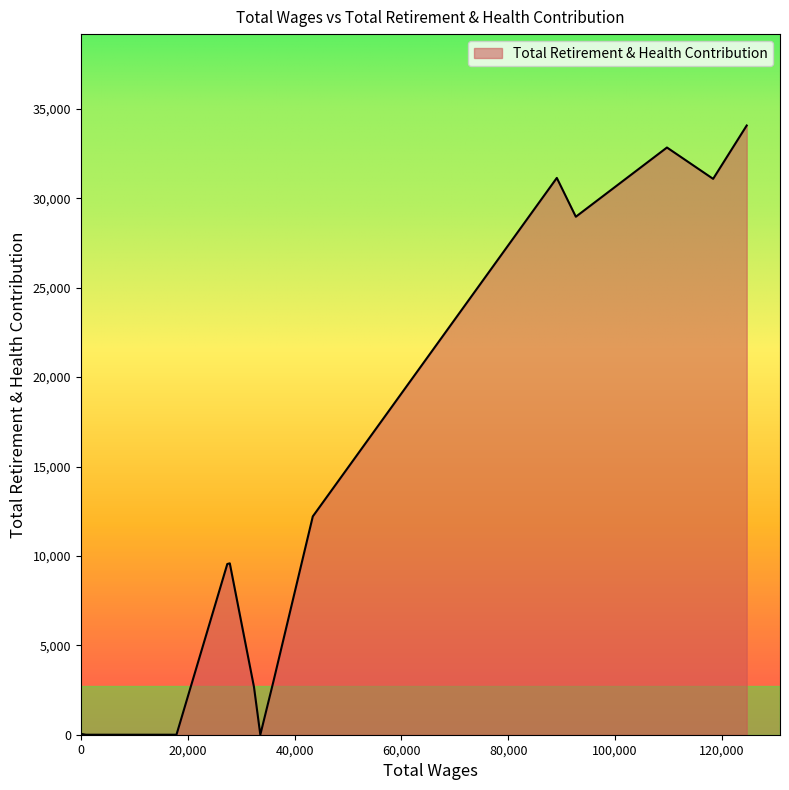

The chart shows a value of 12210 at 43417.0. True or false?

True